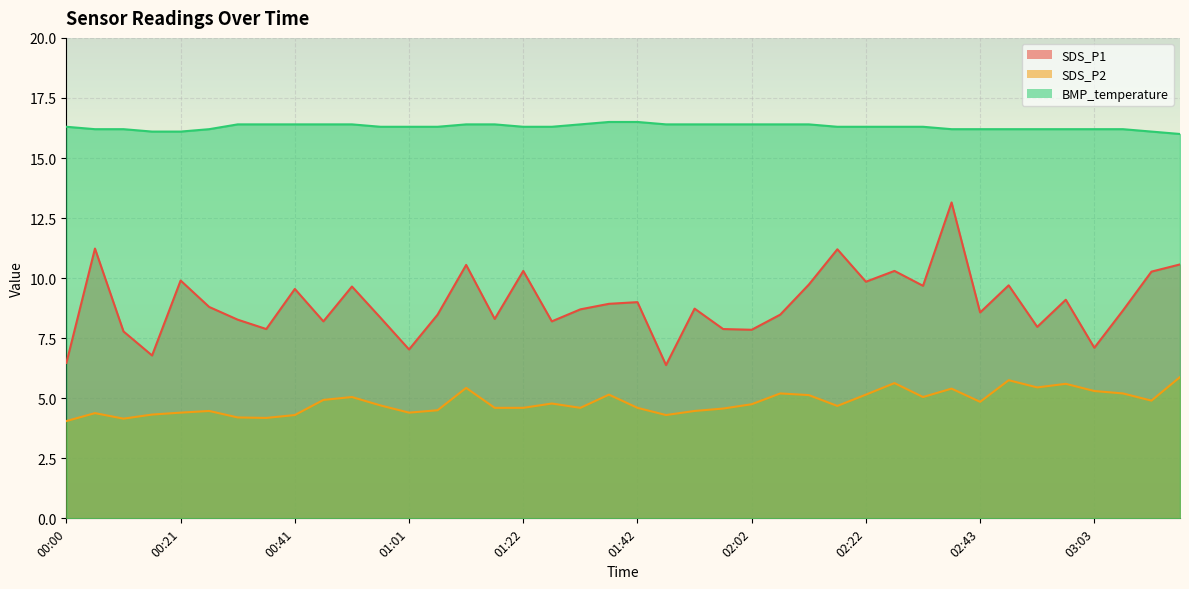

Which category has the highest value in the BMP_temperature series?

01:37